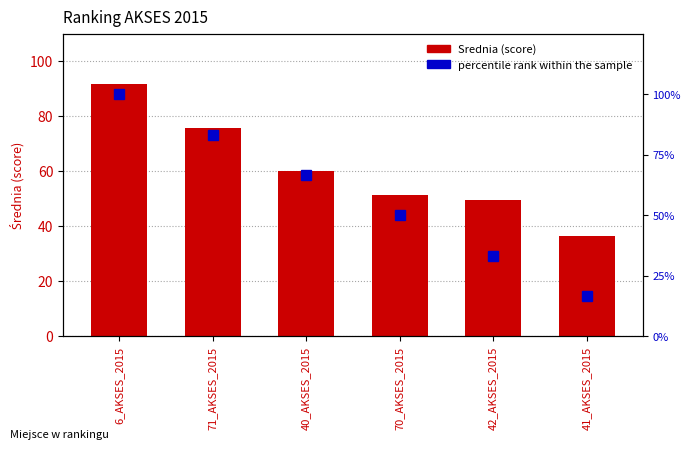

Rank the categories by percentile rank within the sample value from highest to lowest.

6_AKSES_2015, 71_AKSES_2015, 40_AKSES_2015, 70_AKSES_2015, 42_AKSES_2015, 41_AKSES_2015